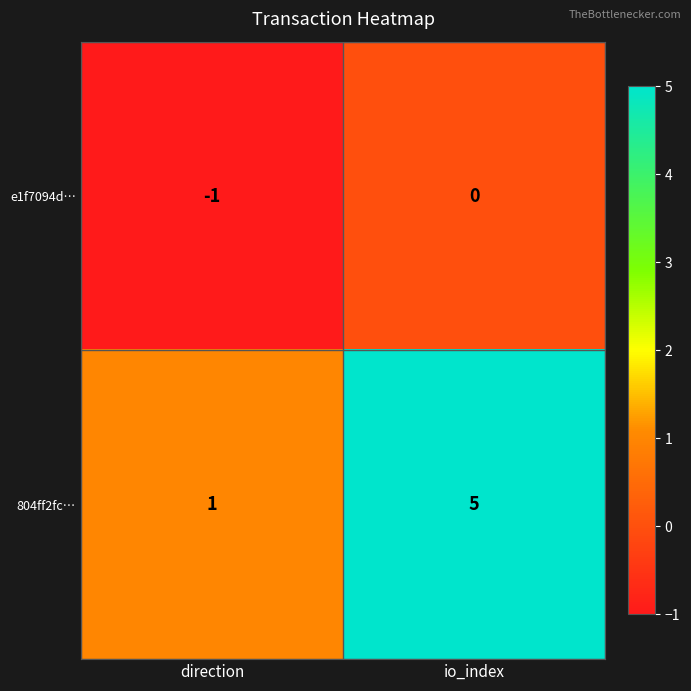

Which series has the widest spread of values?

804ff2fc…